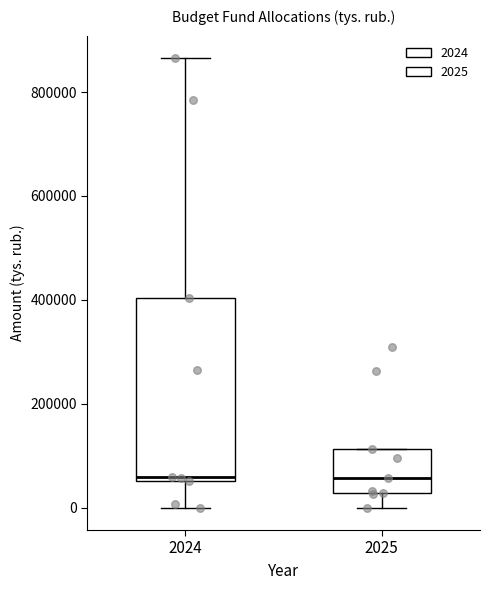

Reading left to right, read every box against the y-axis: the position of its median line, the range the box covers, and the ends of its whiskers. The values are not printed on the chart, so give them approximately, as read against the axis.

2024: median 60000 (just above the box's lower edge), box 60000 to 400000, whiskers 0 to 860000
2025: median 60000, box 20000 to 120000, whiskers 0 to 120000